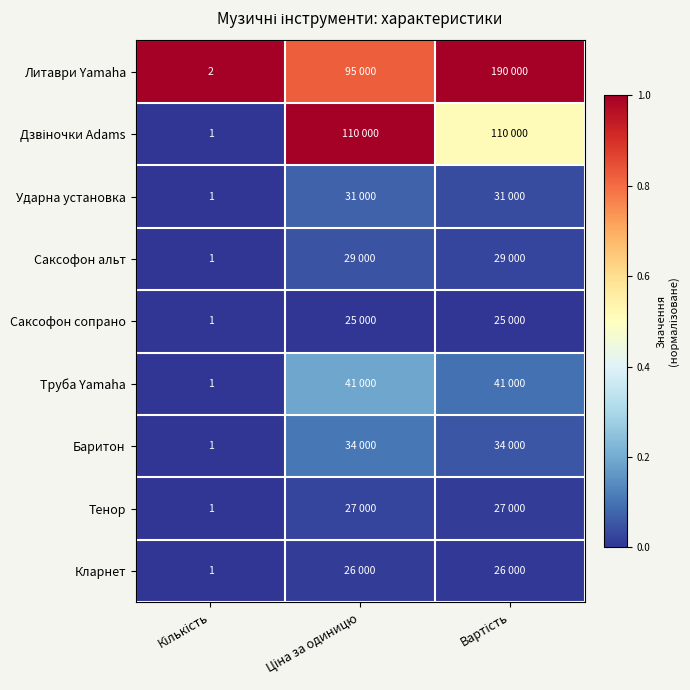

At how many categories does at least one series exceed 0?

3